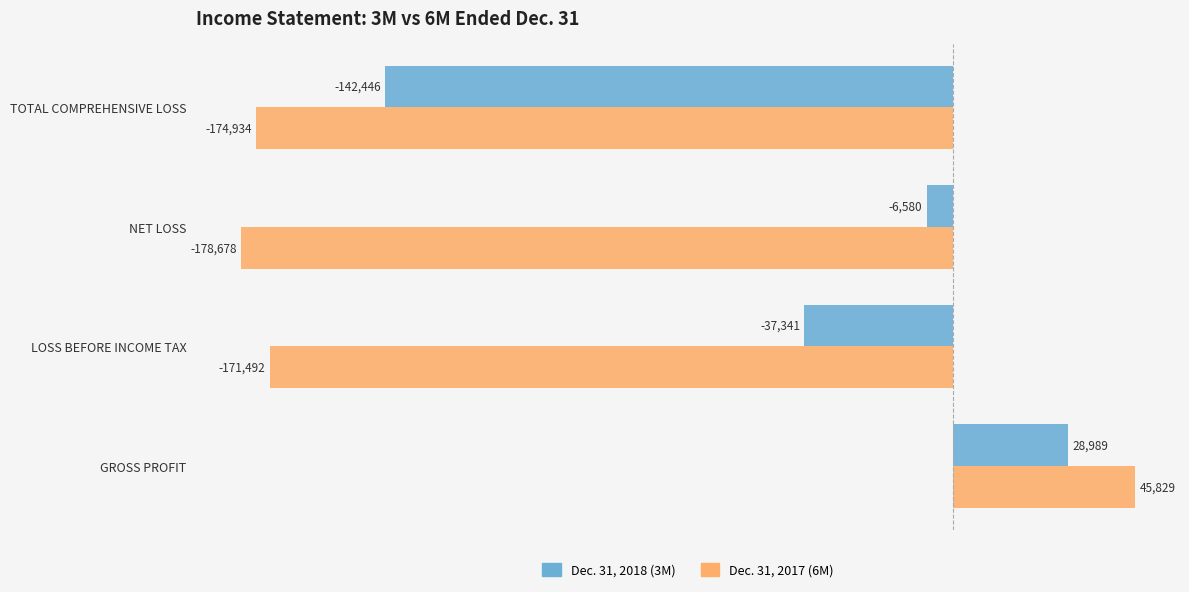

At which label is Dec. 31, 2018 (3M) closest to -56728?

LOSS BEFORE INCOME TAX